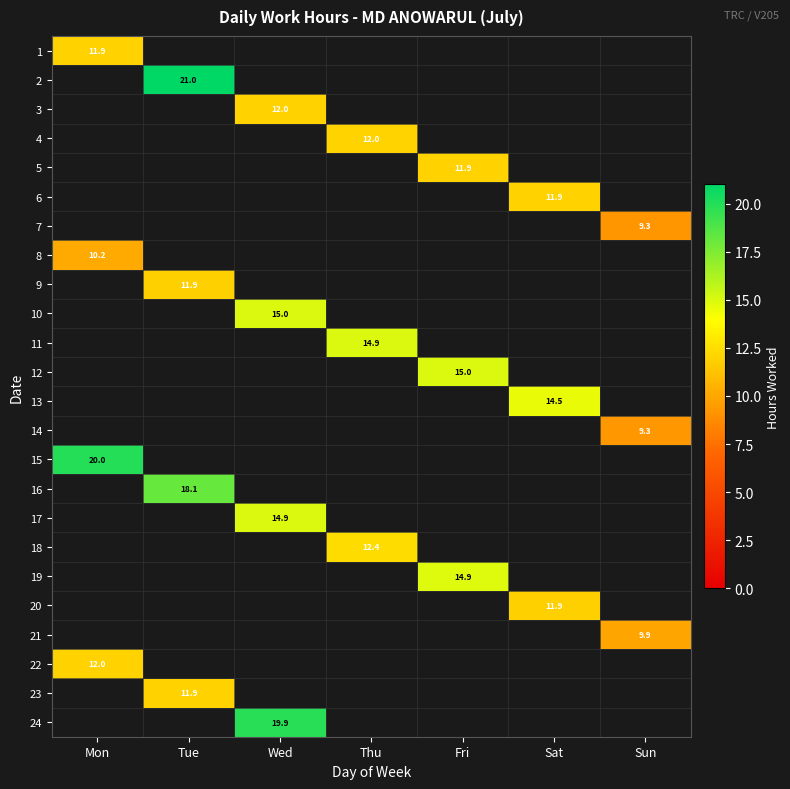

Between Sun and Thu, which is larger?

Thu